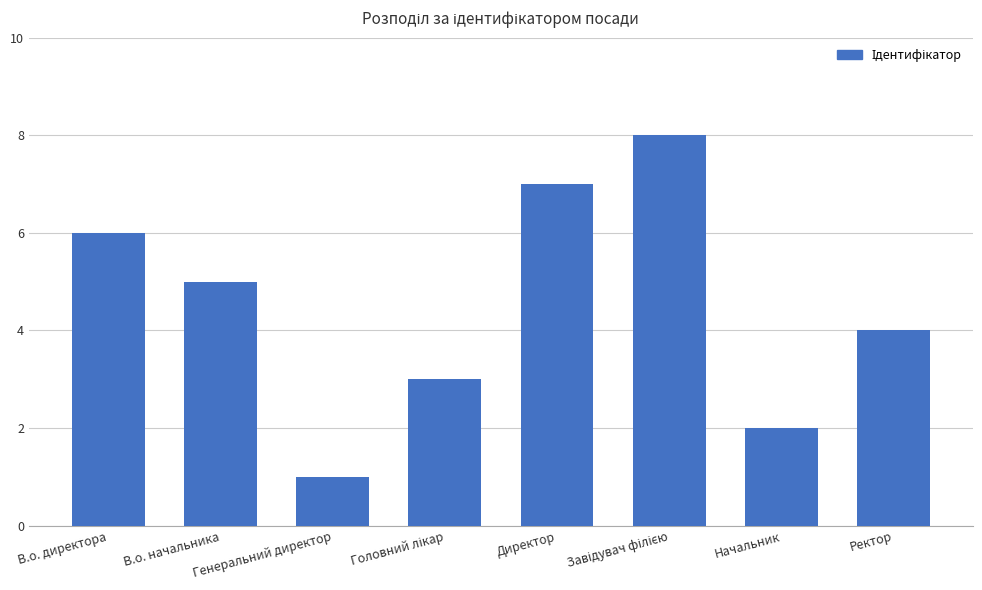

At which category does the chart reach its minimum across all series?

Генеральний директор